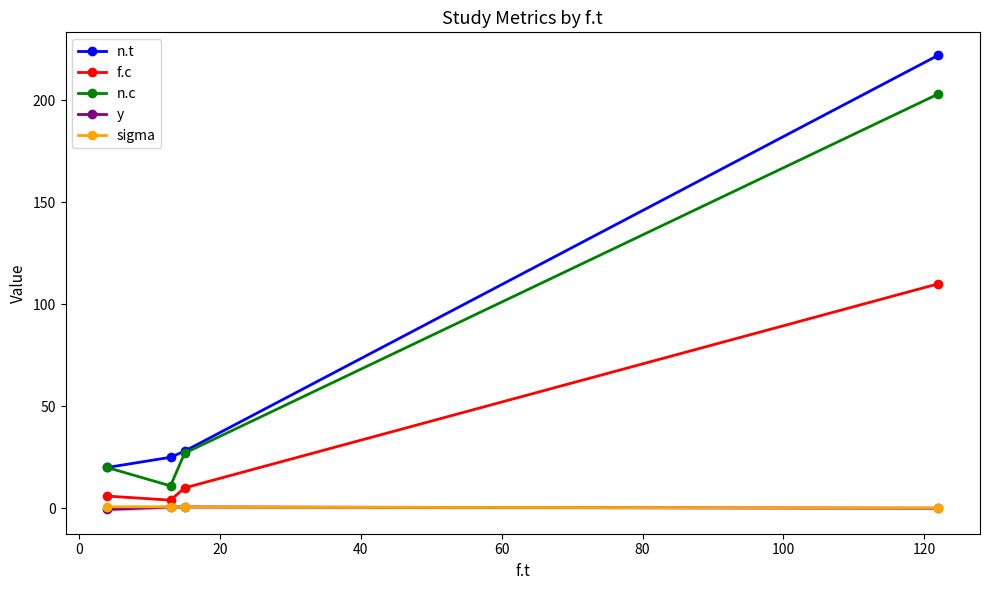

How many interior local peaks does the sigma series have?

1